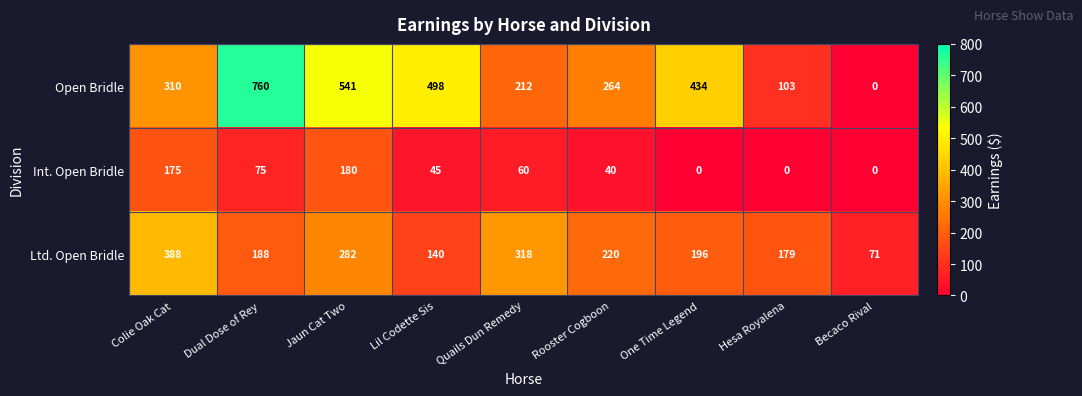

At which label does Ltd. Open Bridle reach its minimum?

Becaco Rival